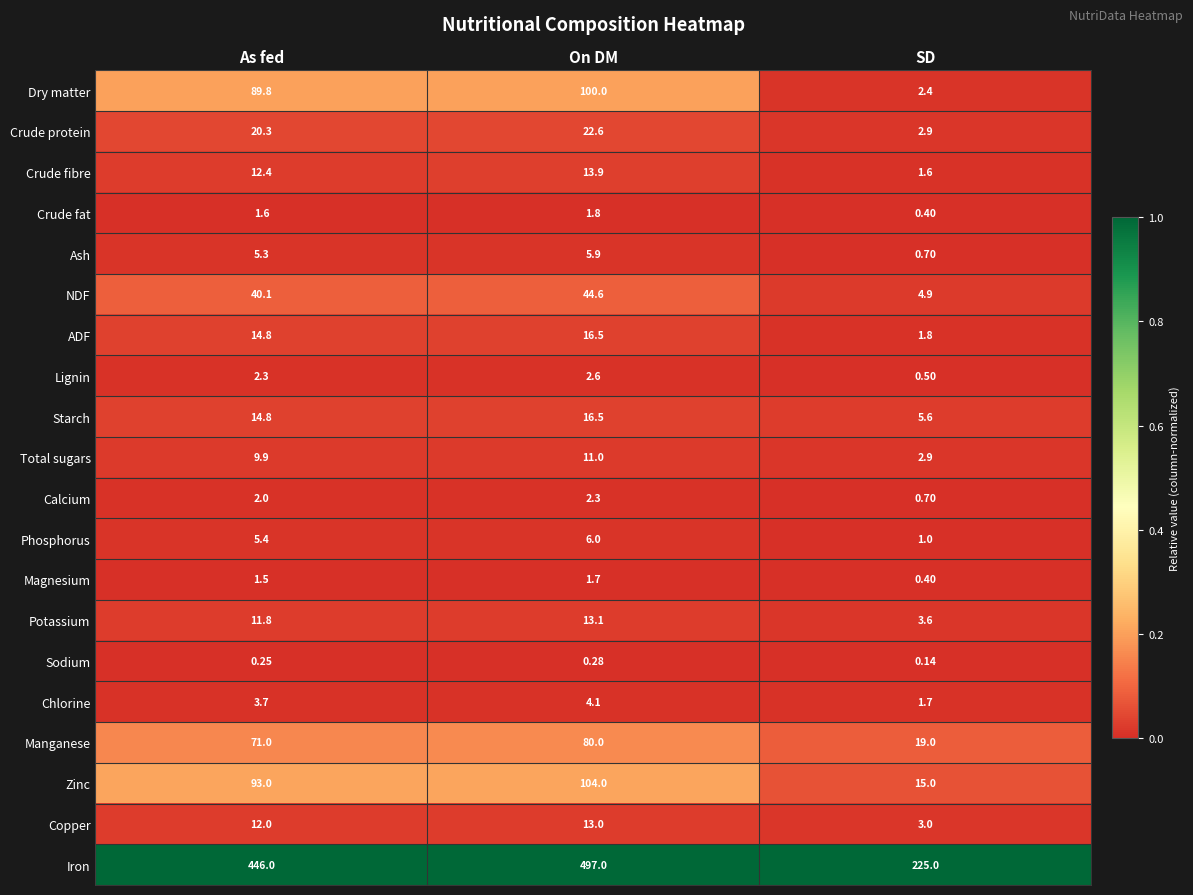

Where is Sodium nearest to the value 0?

SD